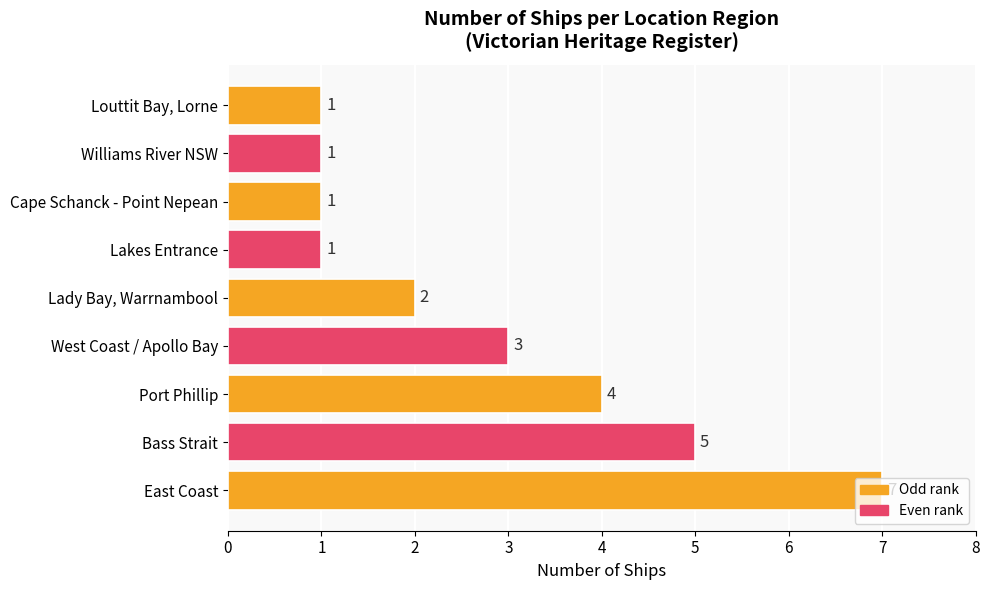

Does the chart contain stacked bars?

No